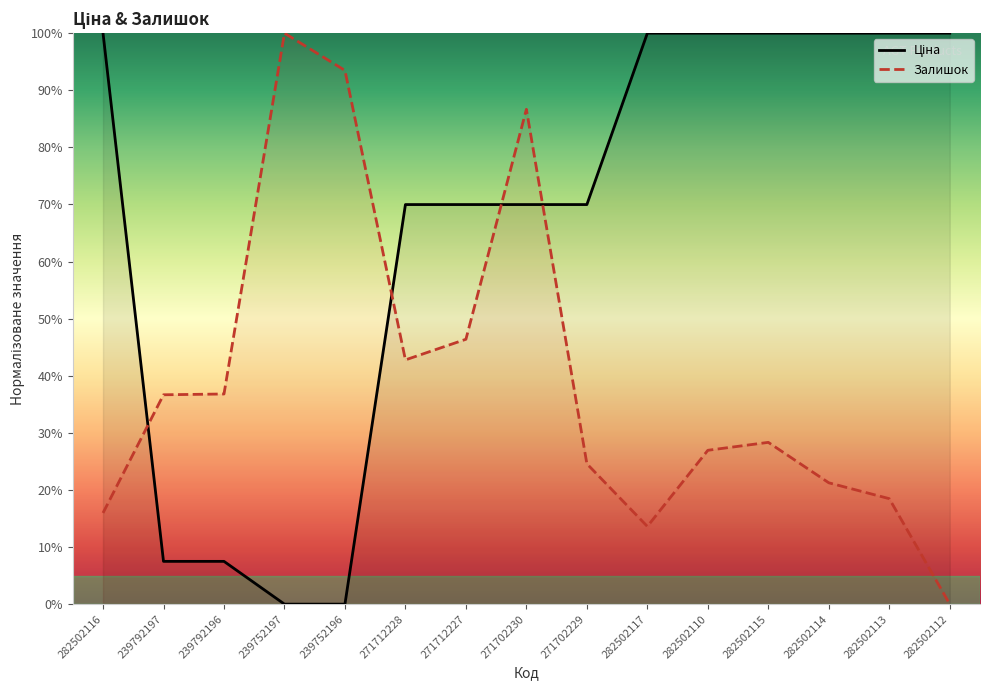

Reading left to right, list all the values displayed in this chart.

Ціна: 282502116=100.0	239792197=7.5	239792196=7.5	239752197=0.0	239752196=0.0	271712228=70.0	271712227=70.0	271702230=70.0	271702229=70.0	282502117=100.0	282502110=100.0	282502115=100.0	282502114=100.0	282502113=100.0	282502112=100.0
Залишок: 282502116=16.0	239792197=36.7	239792196=36.8	239752197=100.0	239752196=93.5	271712228=42.8	271712227=46.4	271702230=86.7	271702229=24.6	282502117=13.6	282502110=26.9	282502115=28.3	282502114=21.2	282502113=18.5	282502112=0.0